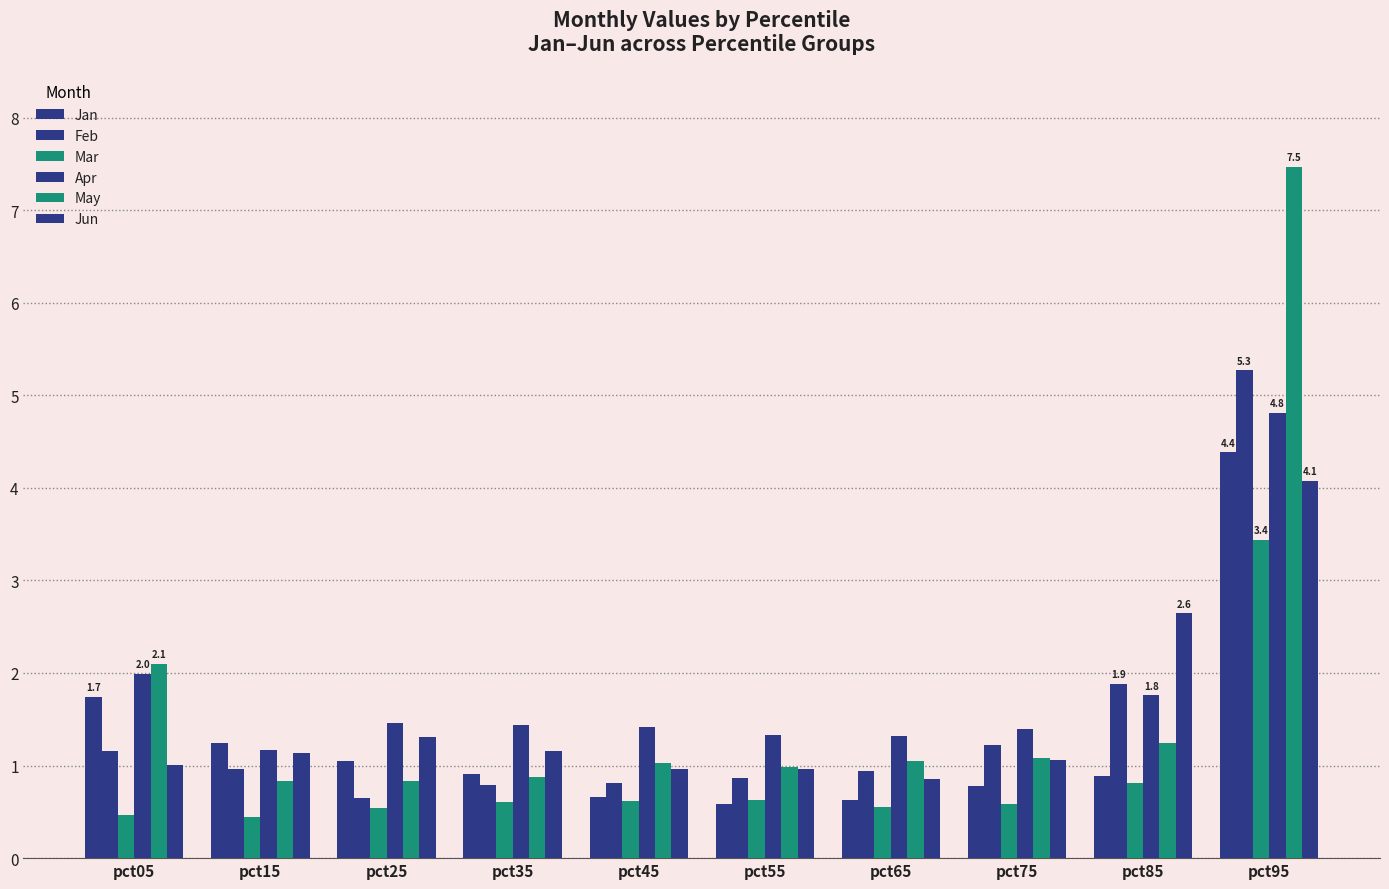

What is the sum of all Jun values?

15.2